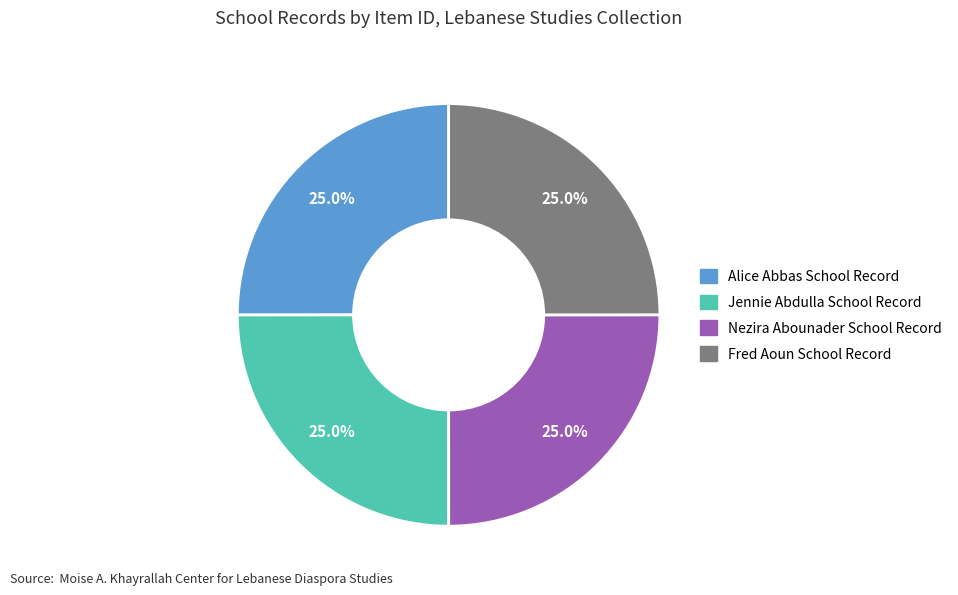

What is the ratio of the value at Fred Aoun School Record to the value at Nezira Abounader School Record?

1.0